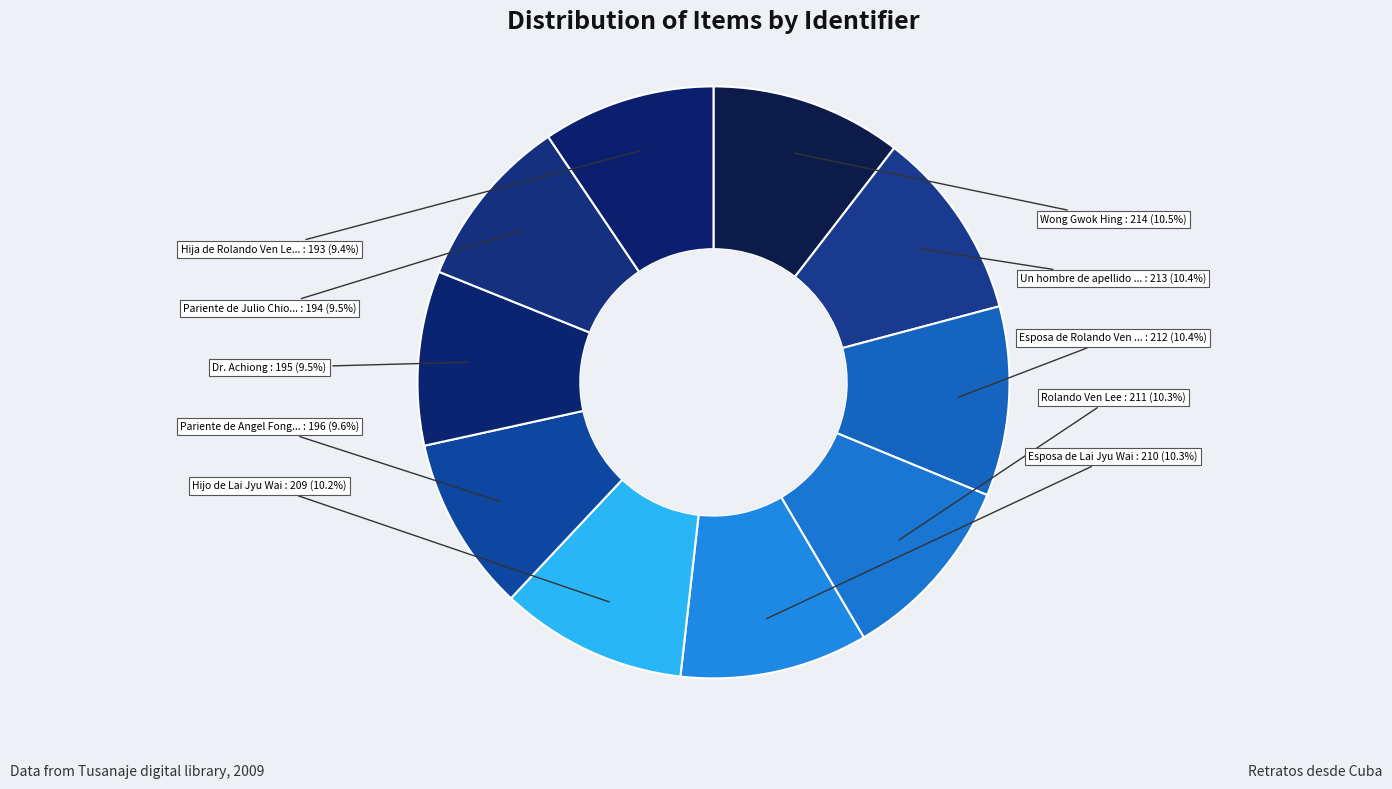

How many segments does this pie chart have?

10